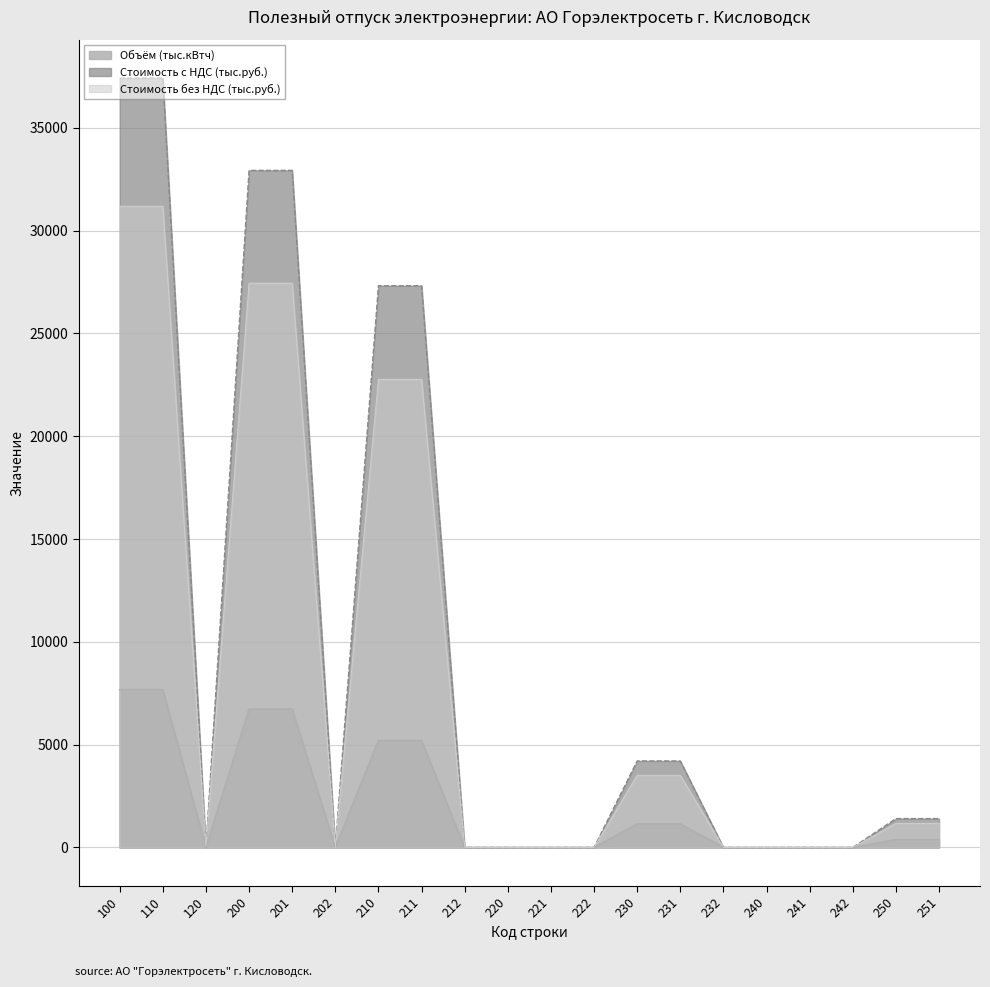

What is the spread (max minus min) of values at 201?

26199.2